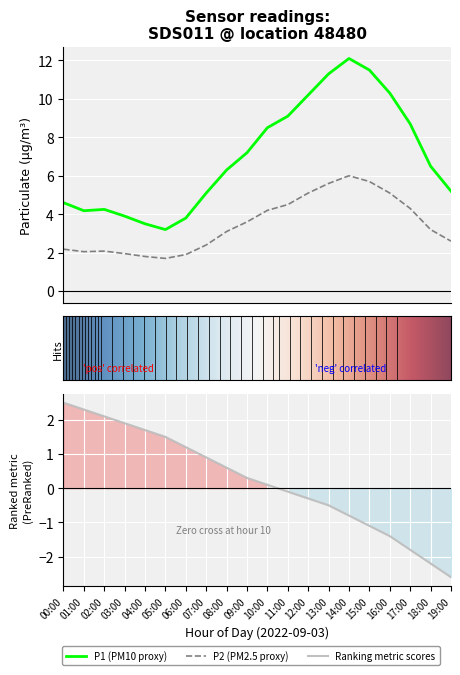

Which series has the largest range (max minus min)?

P1